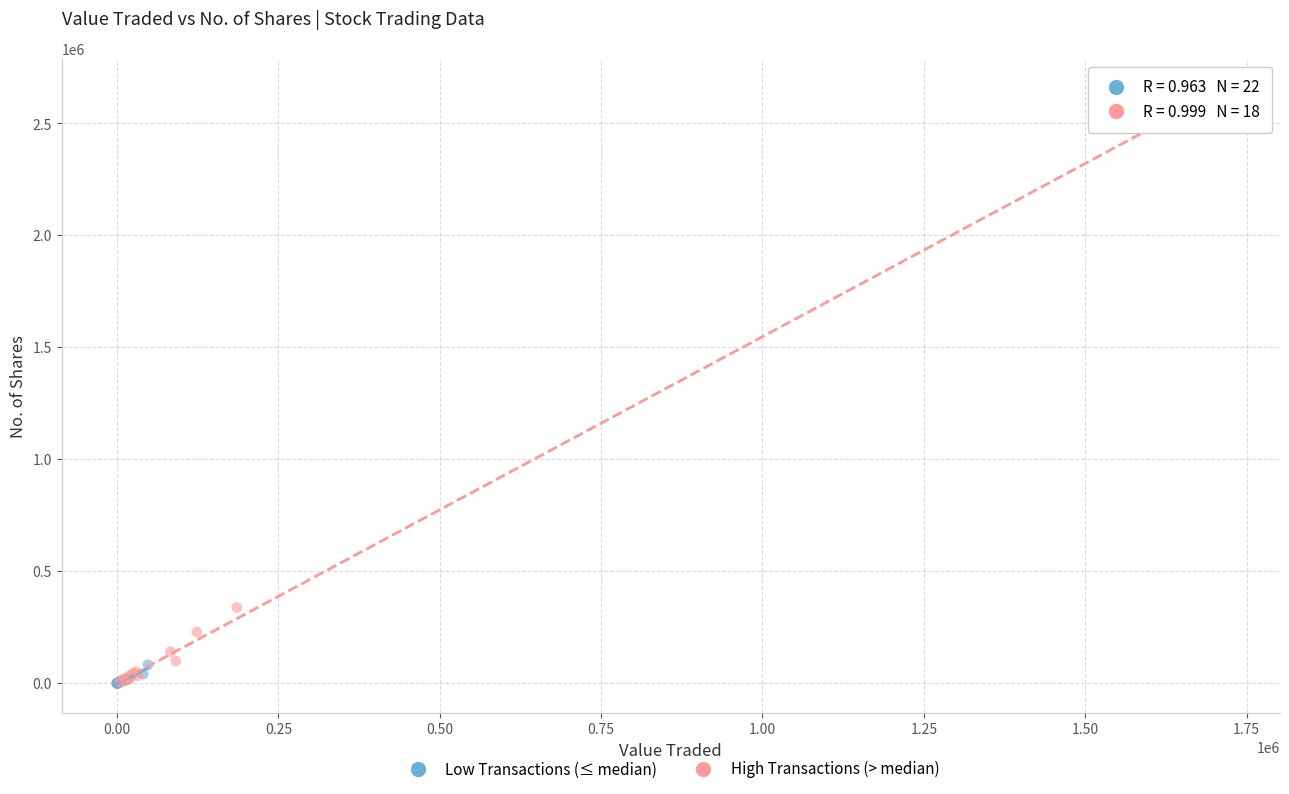

Which series has the largest Y range (max minus min)?

High Transactions (> median)